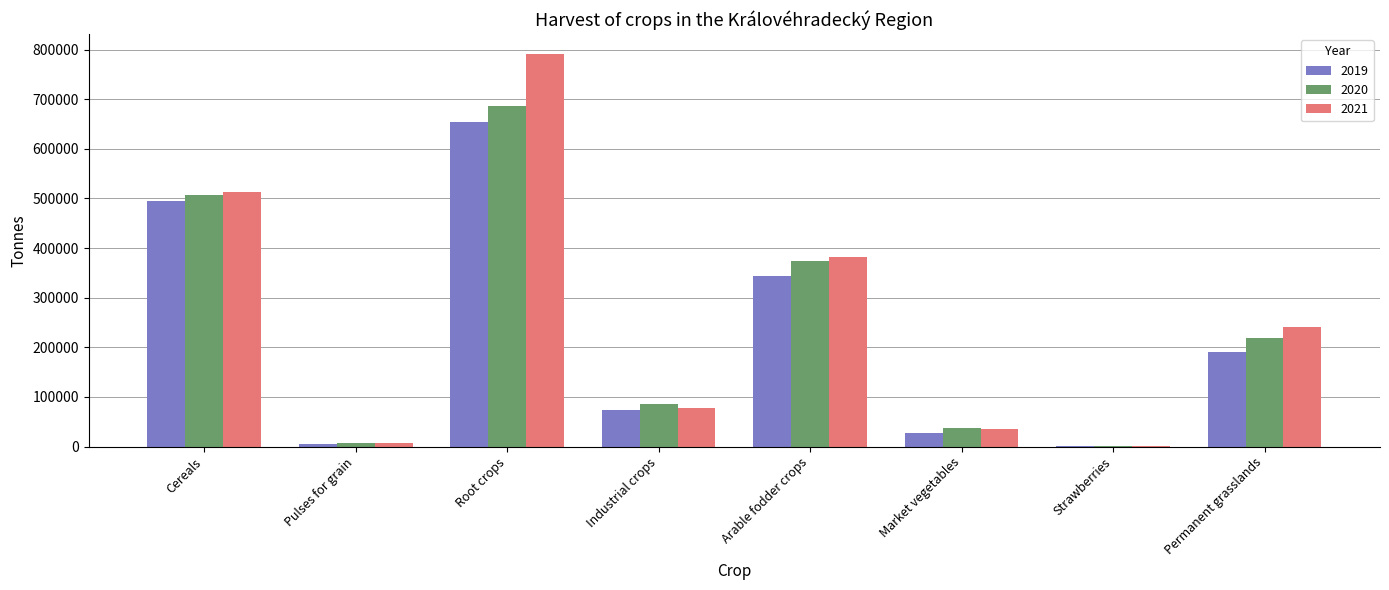

True or false: 2019 has a value of 73849.9 at Industrial crops.

True